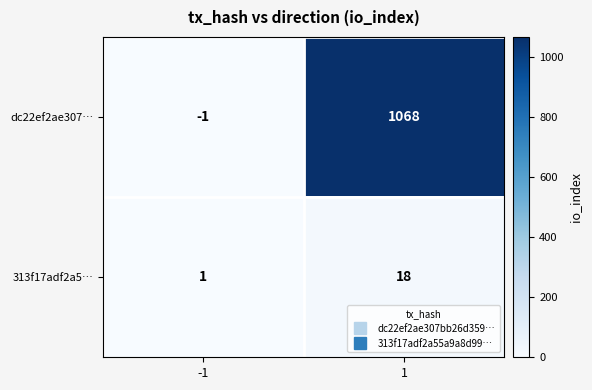

Which series changed the most between -1 and 1?

dc22ef2ae307…